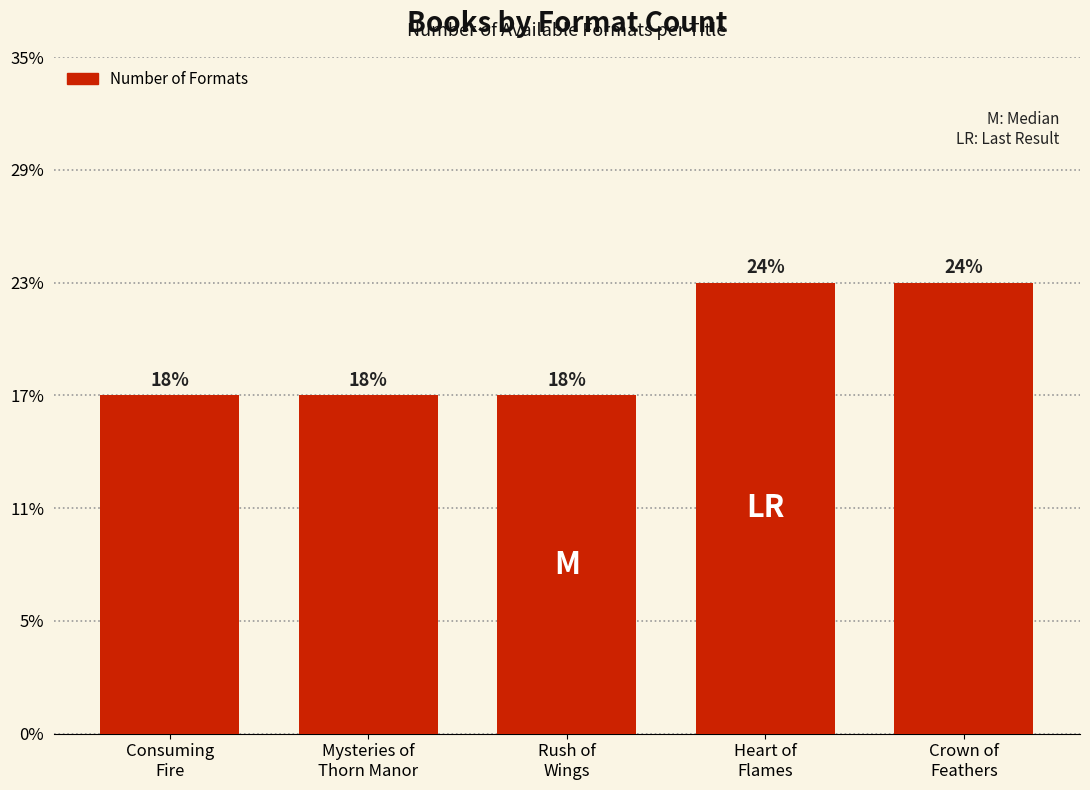

Rank the categories by value from highest to lowest.

Heart of
Flames, Crown of
Feathers, Consuming
Fire, Mysteries of
Thorn Manor, Rush of
Wings